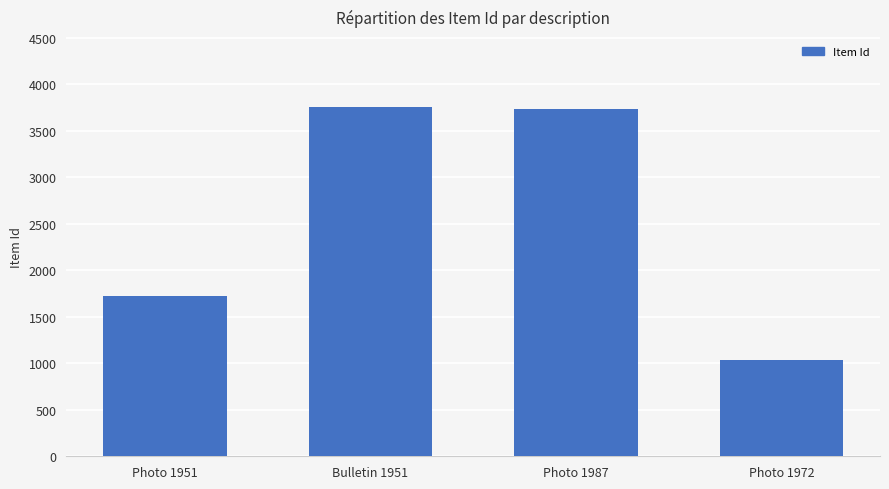

What is the minimum value shown in the chart?

1033